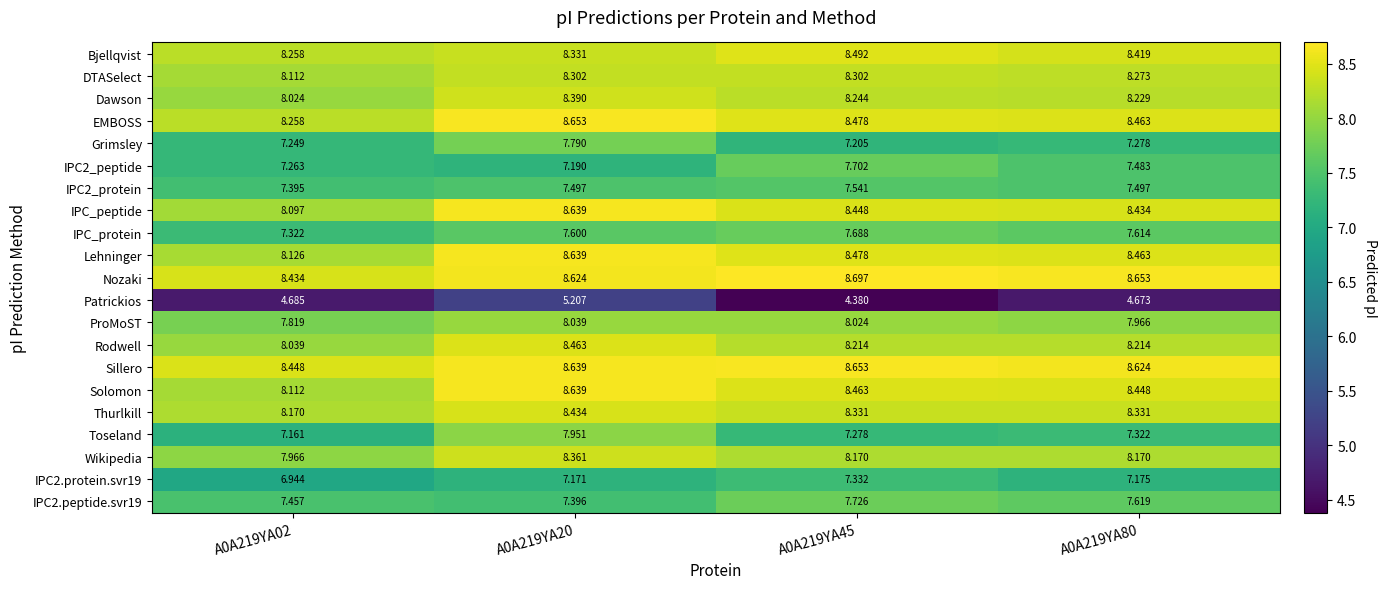

Is the value of Patrickios at A0A219YA20 greater than the value of Toseland at A0A219YA20?

No